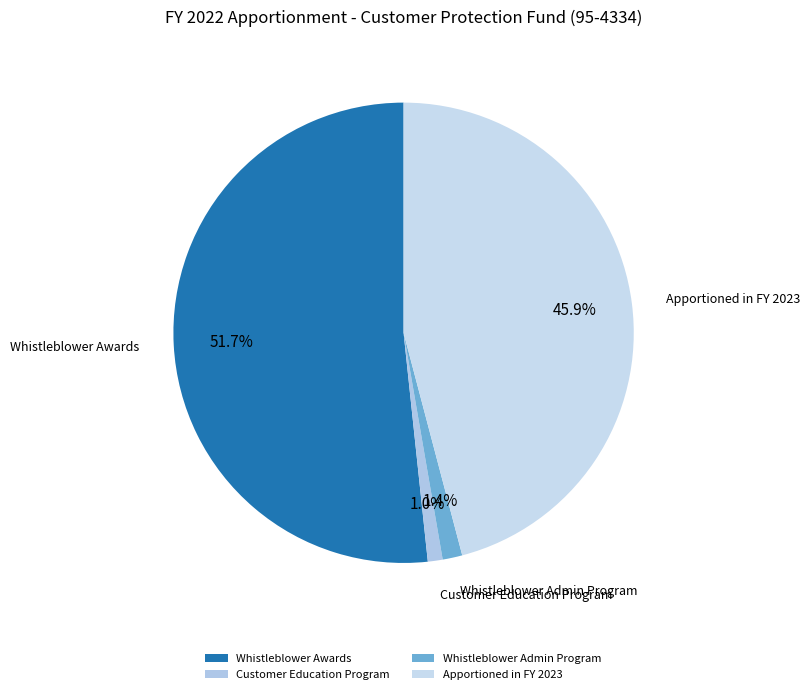

Combined, what portion of the pie is Whistleblower Awards and Apportioned in FY 2023?

97.6%